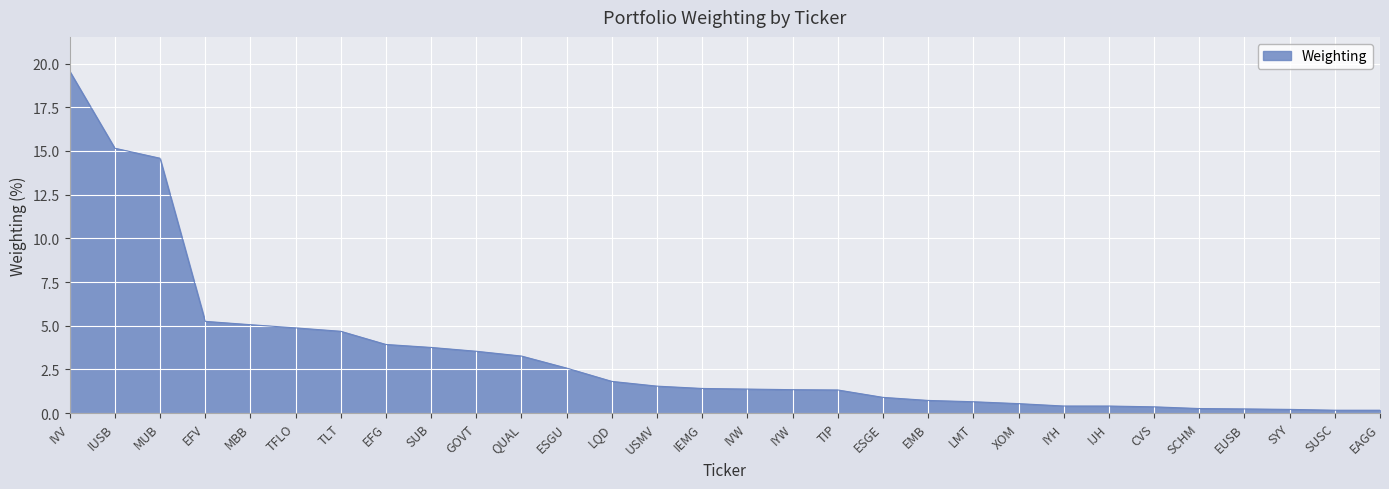

At which category does the chart reach its peak across all series?

IVV